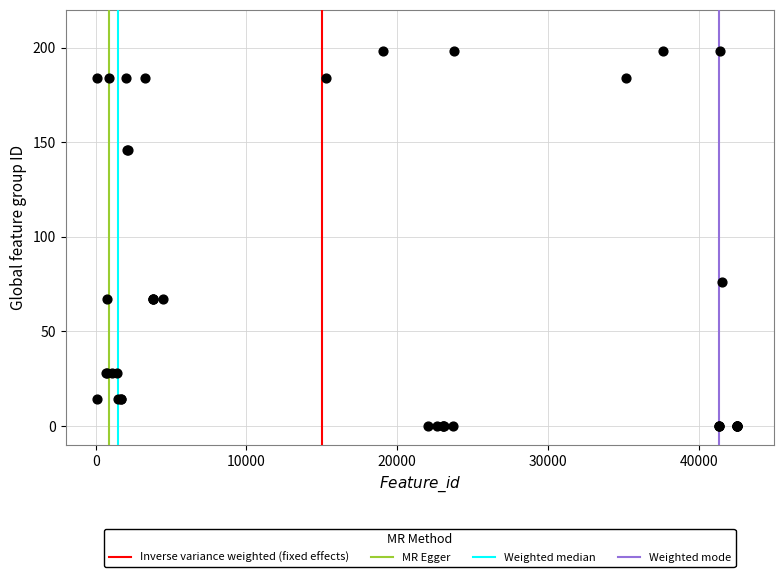

What Y value in the scatter plot is closest to 99?

76